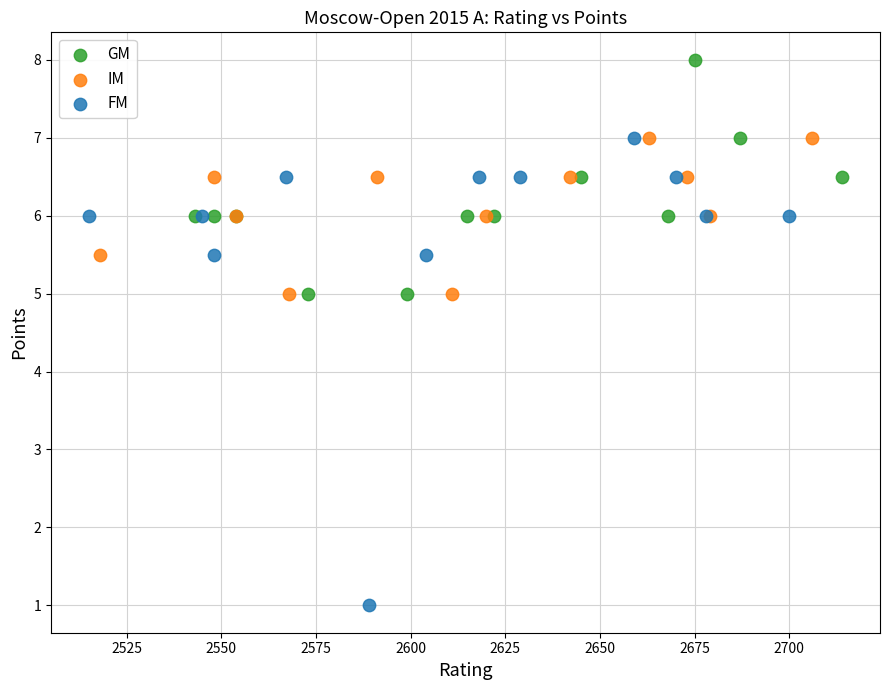

What are all the series names shown in the legend?

GM, IM, FM